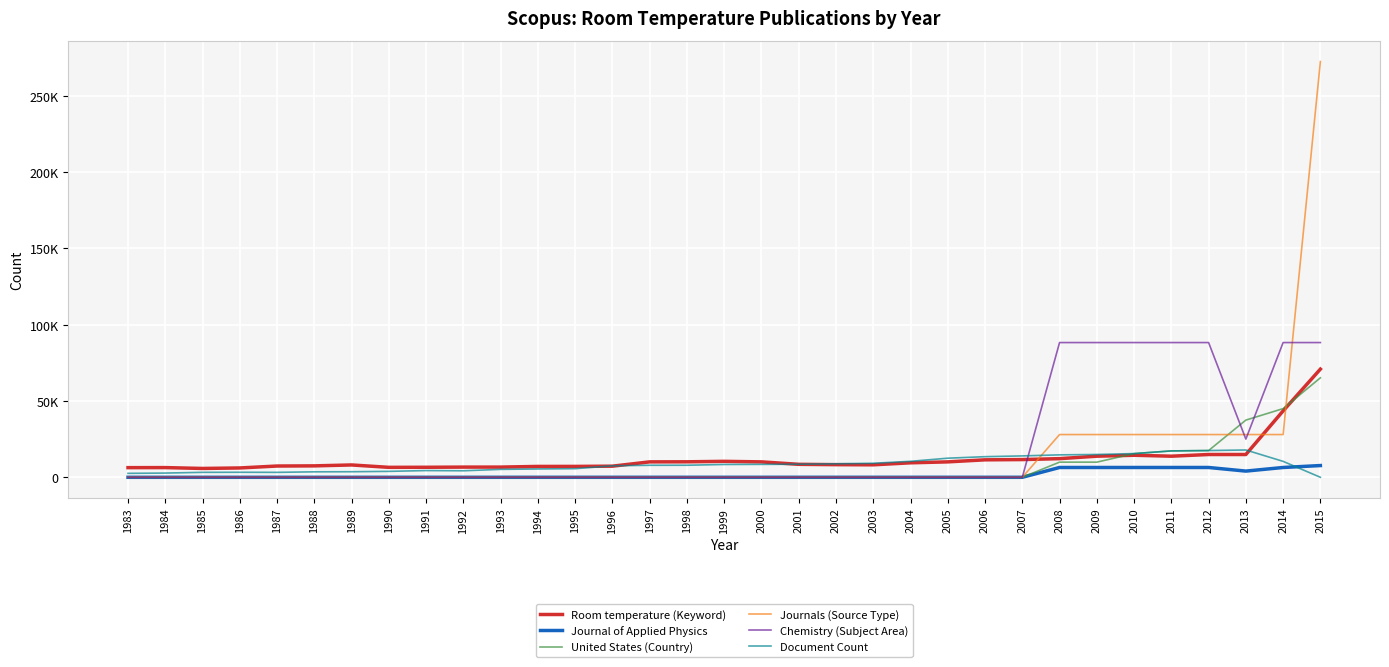

True or false: Room temperature (Keyword) has more than 1 points higher than both neighbors.

True